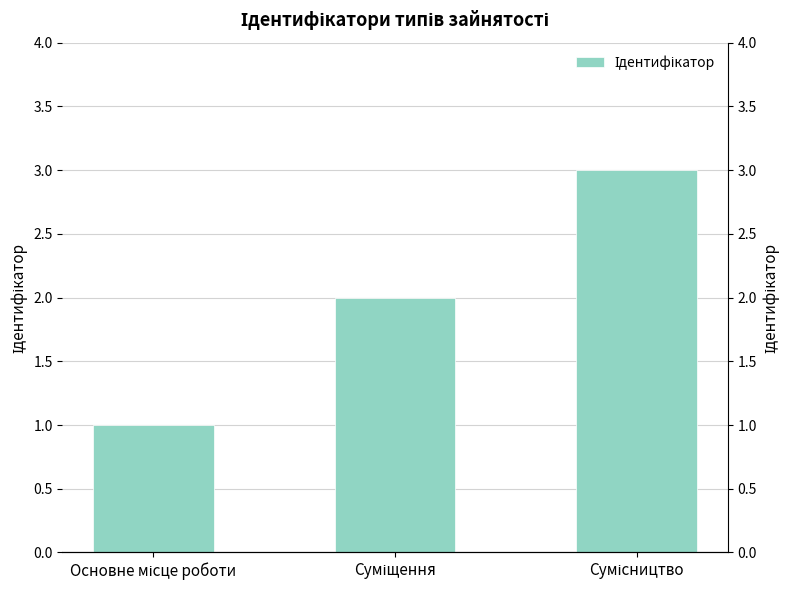

What position from the left is Сумісництво?

3